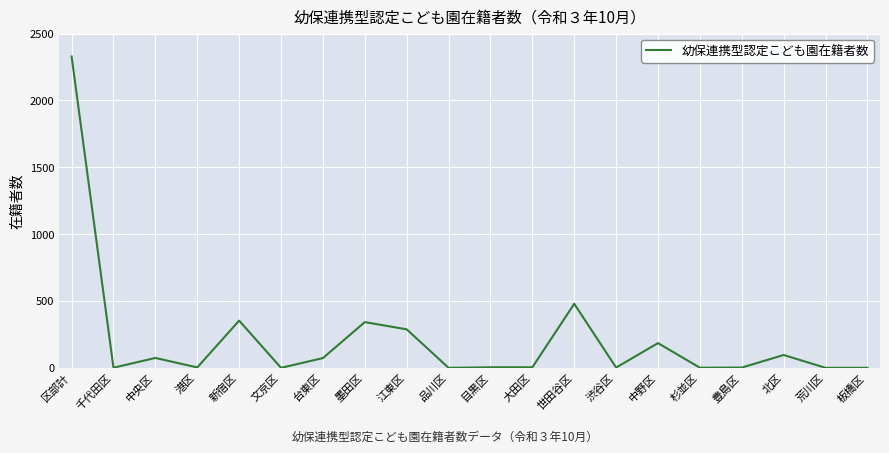

True or false: the data shows 0 at 文京区.

True